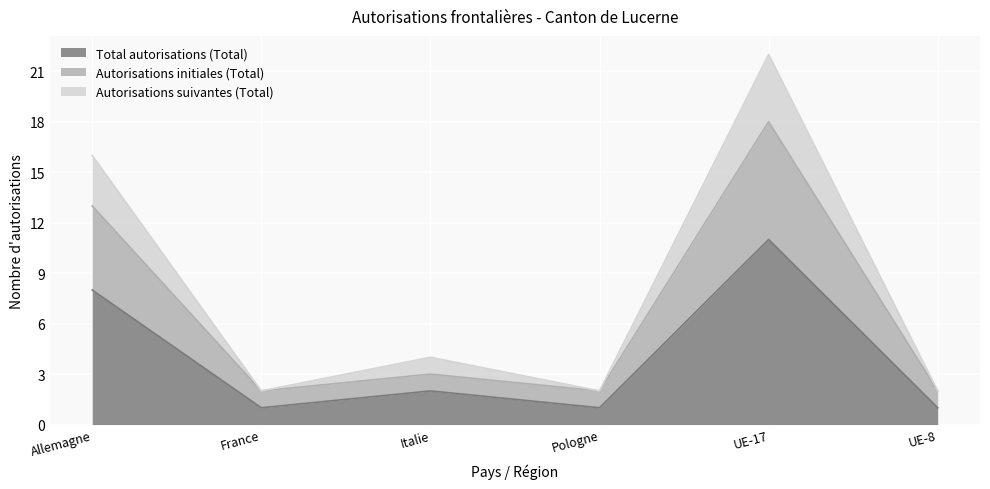

At which label does Total autorisations (Total) reach its peak?

UE-17